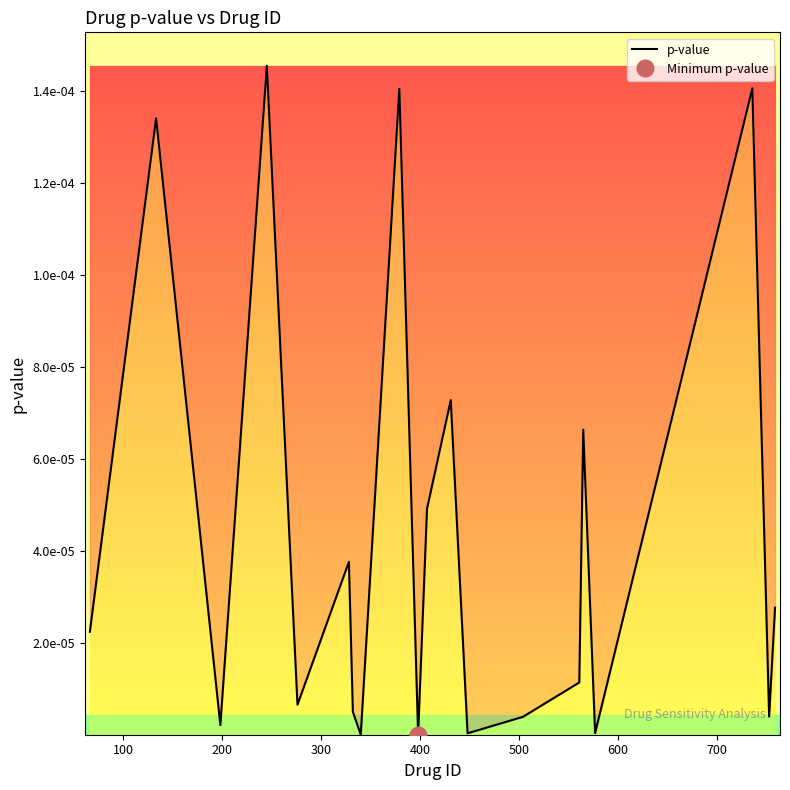

Count the number of categories in the chart.

20